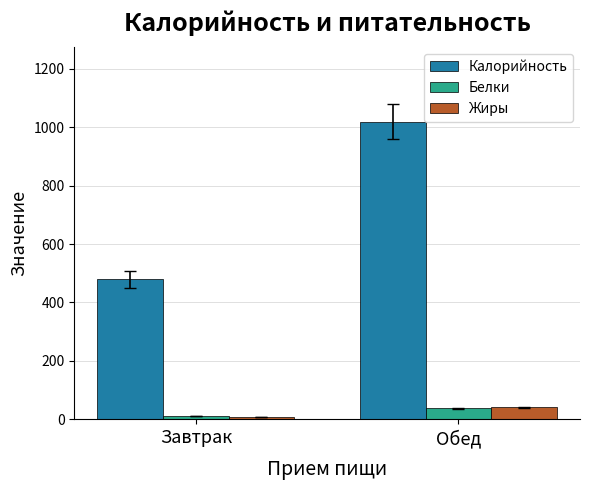

What position from the right is Завтрак?

2